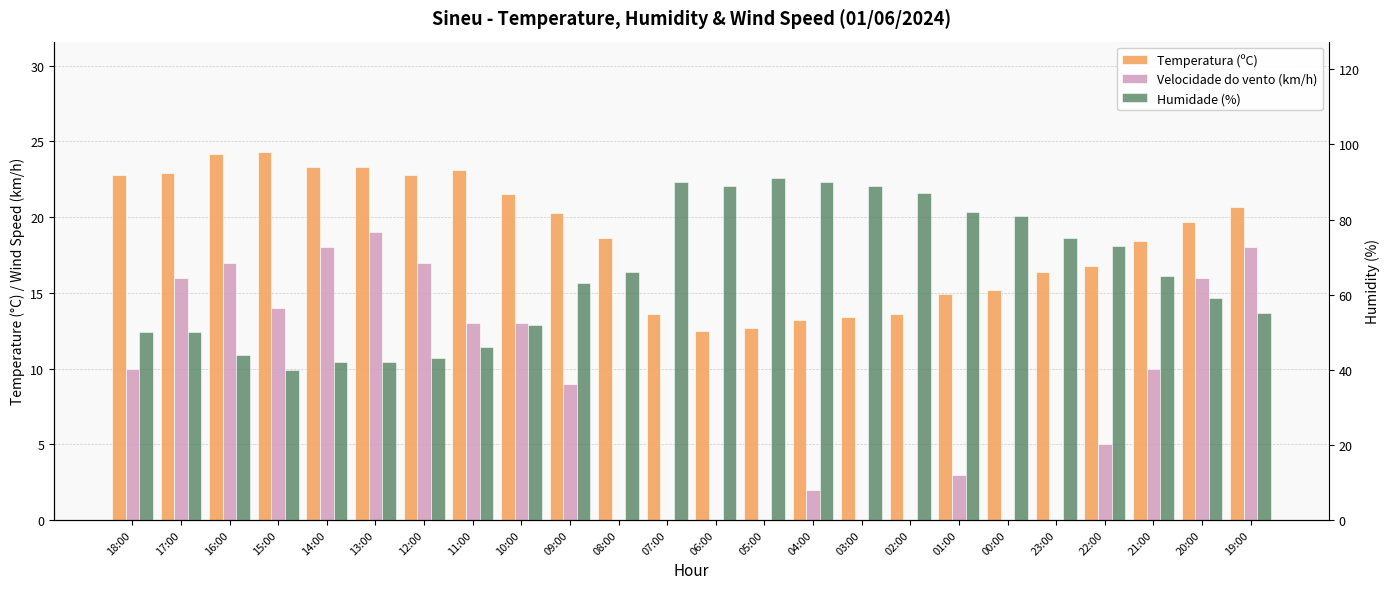

What is the spread (max minus min) of values at 09:00?

54.0